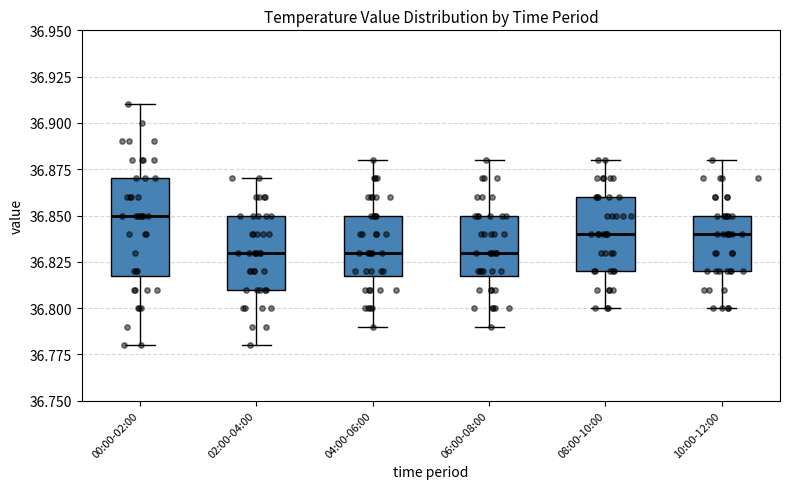

Reading left to right, transcribe this box plot: for each box, give where its median line is, the range the box spans, and where its two whiskers end, as read against the y-axis. The values are not printed on the chart, so give them approximately, as read against the axis.

00:00-02:00: median 36.85, box 36.82 to 36.87, whiskers 36.78 to 36.91
02:00-04:00: median 36.83, box 36.81 to 36.85, whiskers 36.78 to 36.87
04:00-06:00: median 36.83, box 36.82 to 36.85, whiskers 36.79 to 36.88
06:00-08:00: median 36.83, box 36.82 to 36.85, whiskers 36.79 to 36.88
08:00-10:00: median 36.84, box 36.82 to 36.86, whiskers 36.80 to 36.88
10:00-12:00: median 36.84, box 36.82 to 36.85, whiskers 36.80 to 36.88